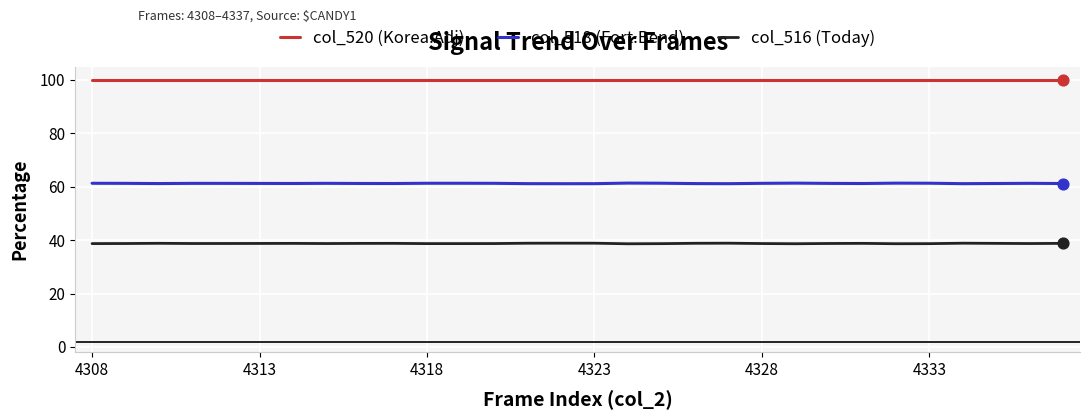

Which series has the largest total across all categories?

col_520 (Korea.Adj)